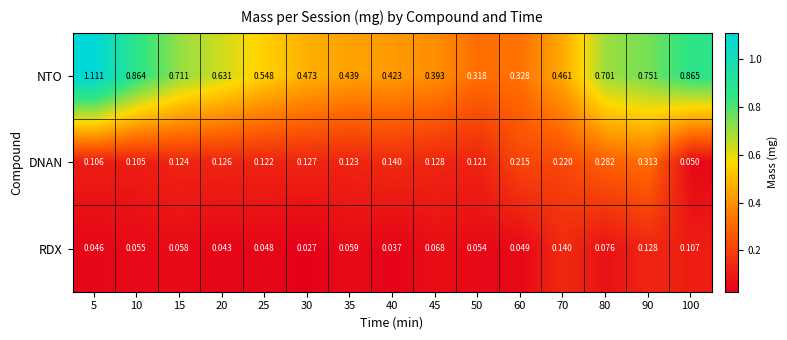

Which series has the widest spread of values?

NTO